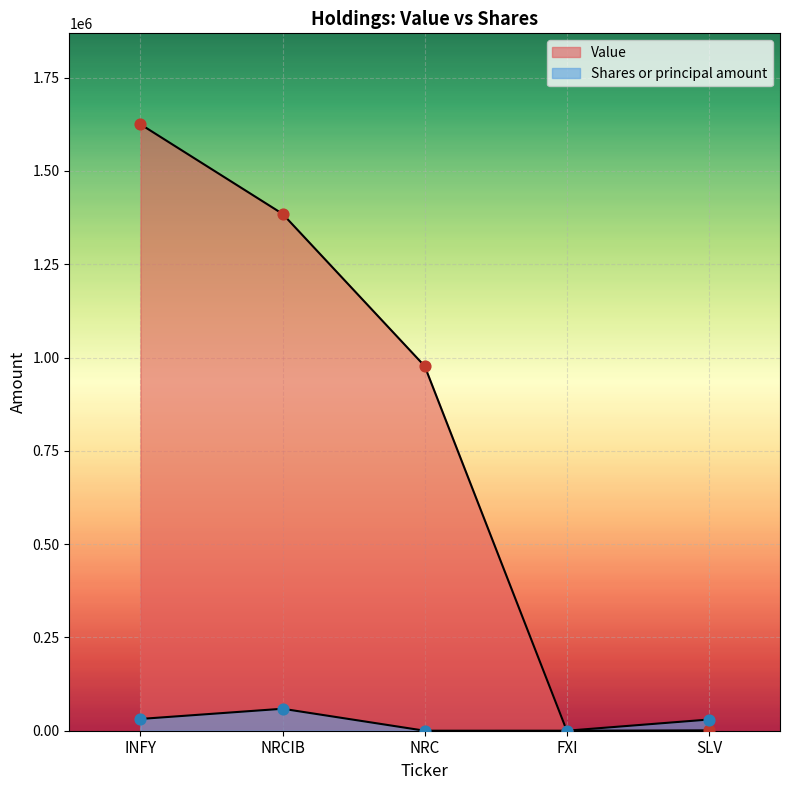

What are all the series names shown in the legend?

Value, Shares or principal amount